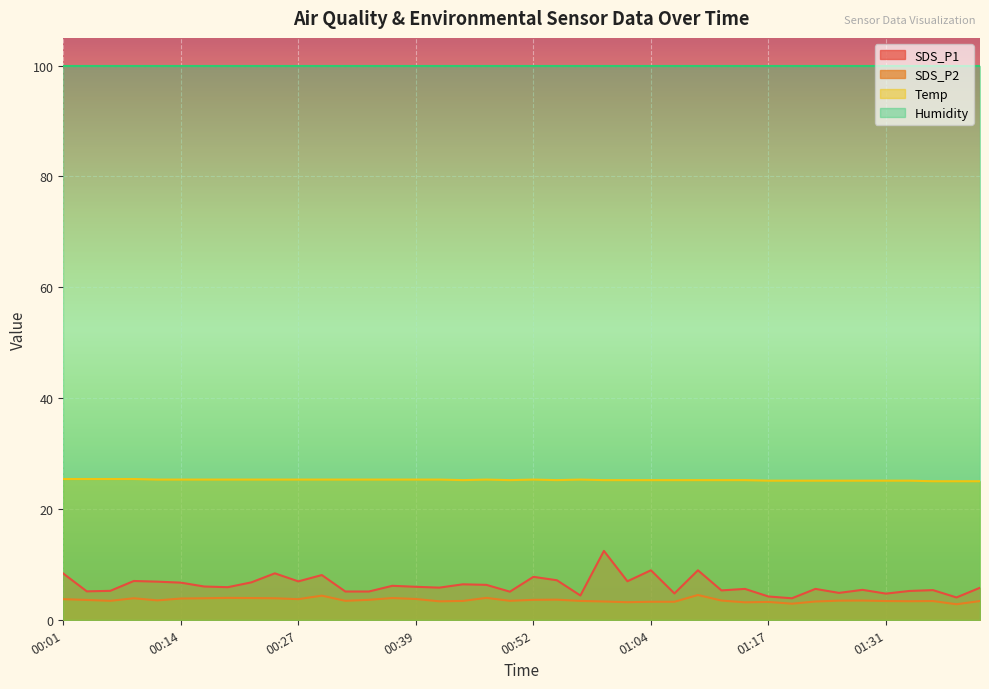

True or false: SDS_P2 and Temp intersect in this chart.

False